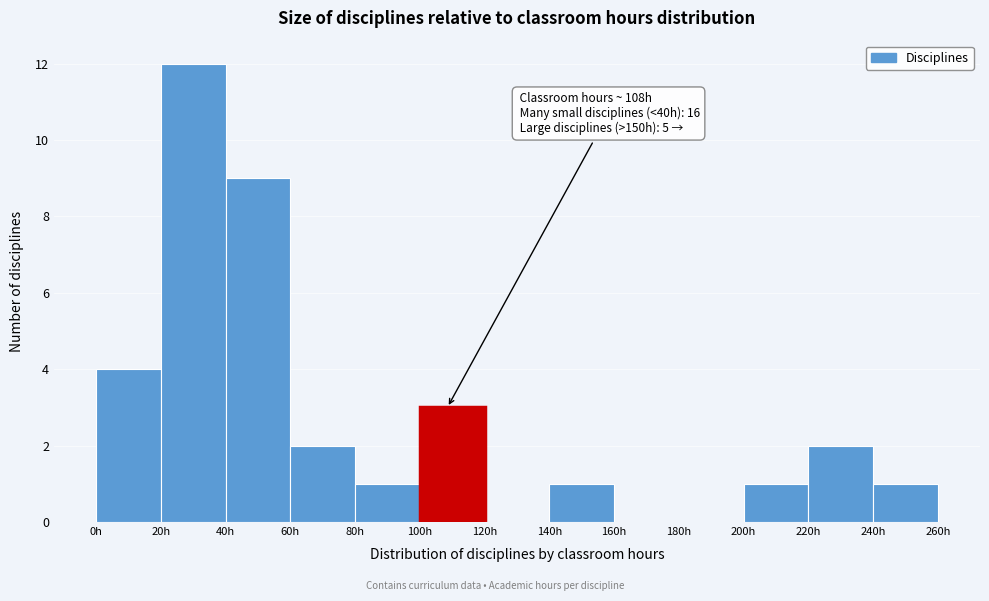

Over which range of the x-axis is the bar tallest?

20 to 40